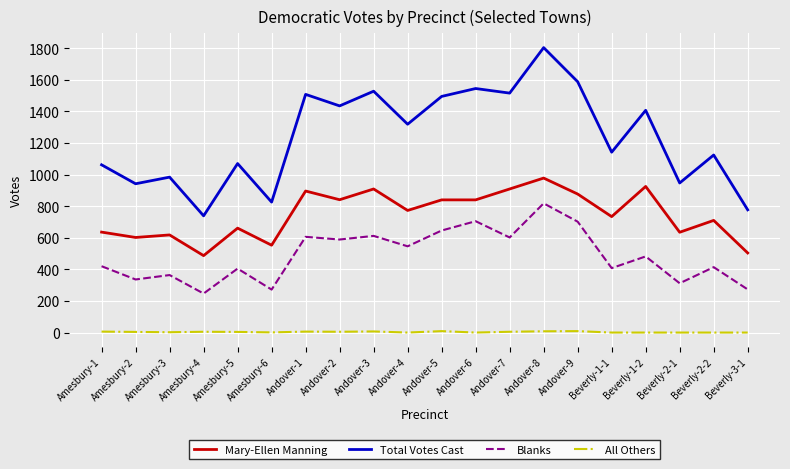

True or false: Mary-Ellen Manning has more than 2 points higher than both neighbors.

True